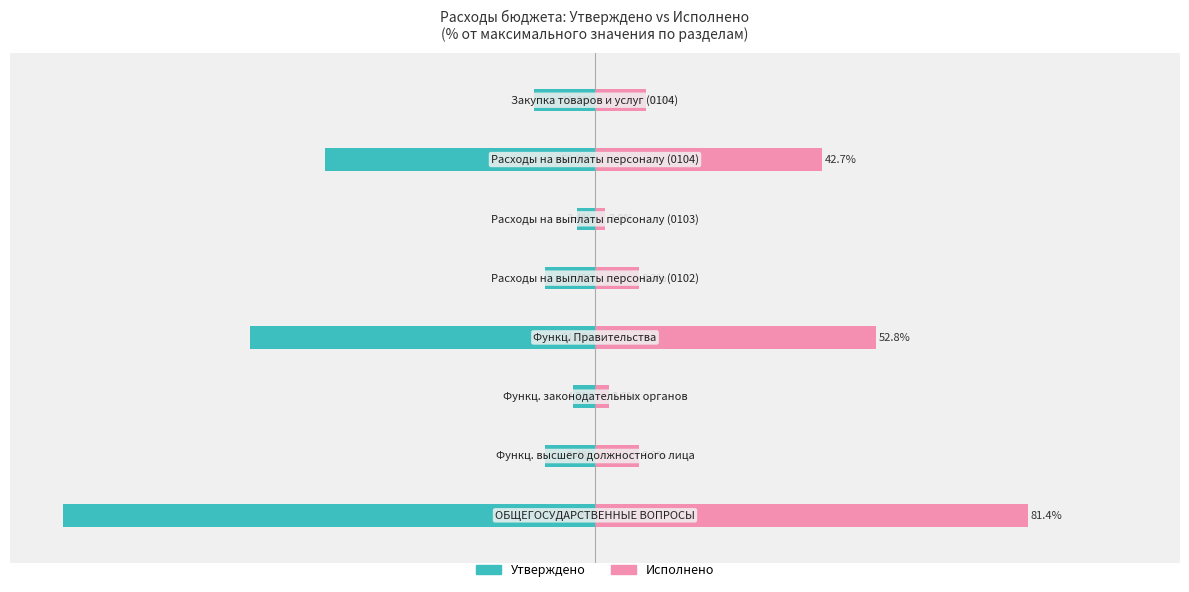

What is the minimum value shown in the chart?

-100.0